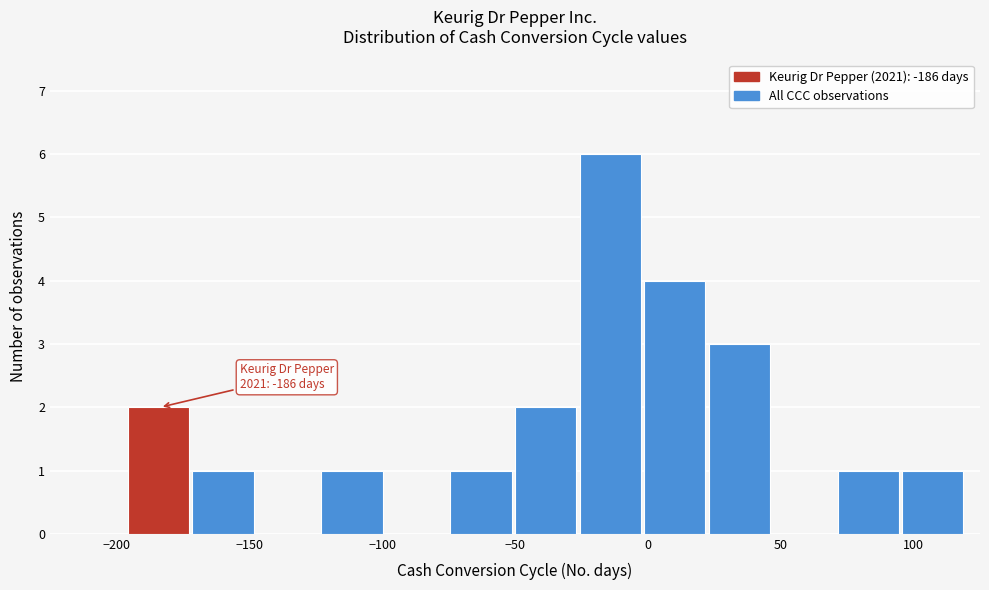

Which range on the x-axis has the tallest bar?

-25 to 0